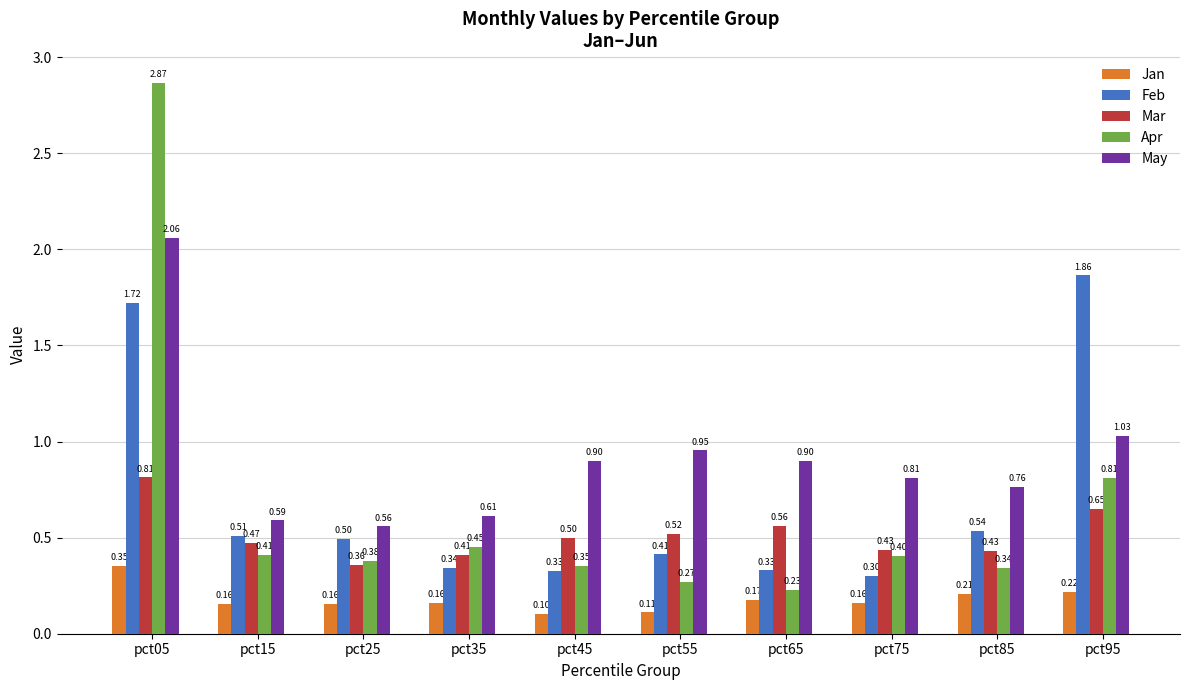

What is the difference between the May values at pct95 and pct55?

0.1